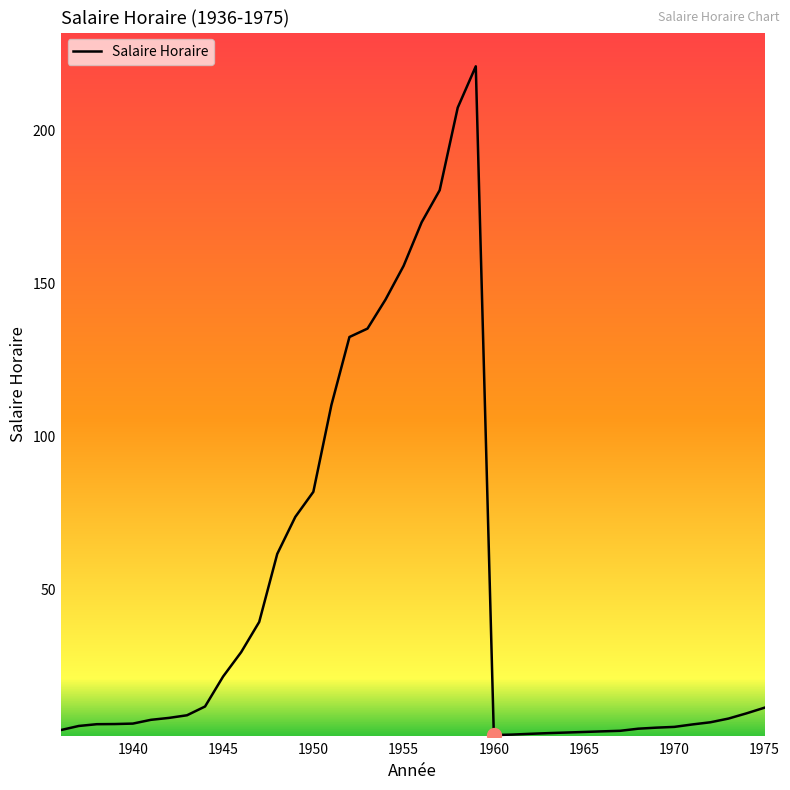

What is the greatest value displayed?

221.0